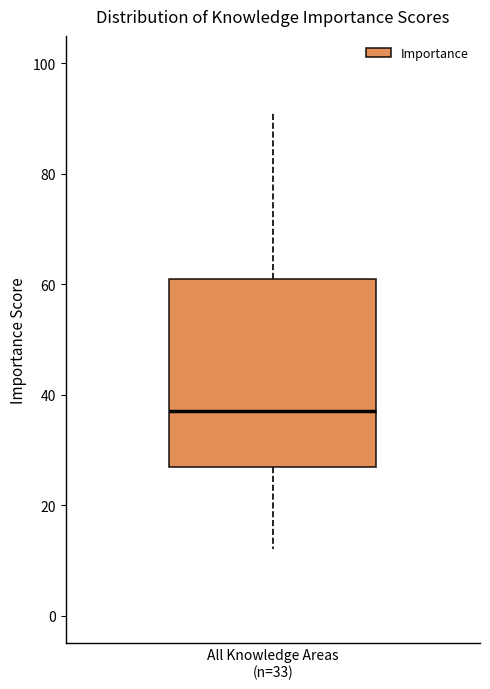

Transcribe this box plot: give where the median line is, the range the box spans, and where the two whiskers end, as read against the y-axis. The values are not printed on the chart, so give them approximately, as read against the axis.

median 38, box 28 to 62, whiskers 12 to 92